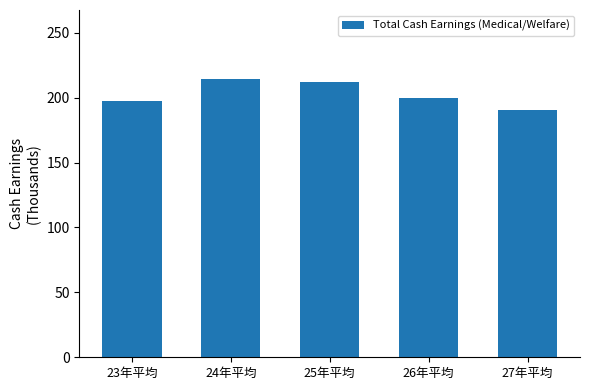

What is the value of the 5th bar from the left?

190.2